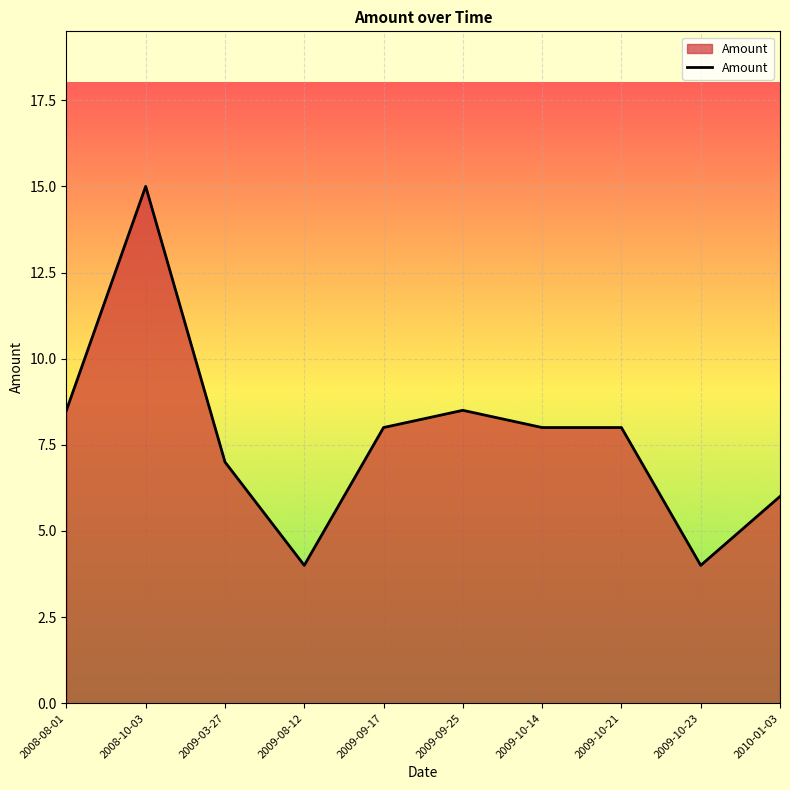

What is the change in value from 2009-03-27 to 2009-09-17?

+1.0